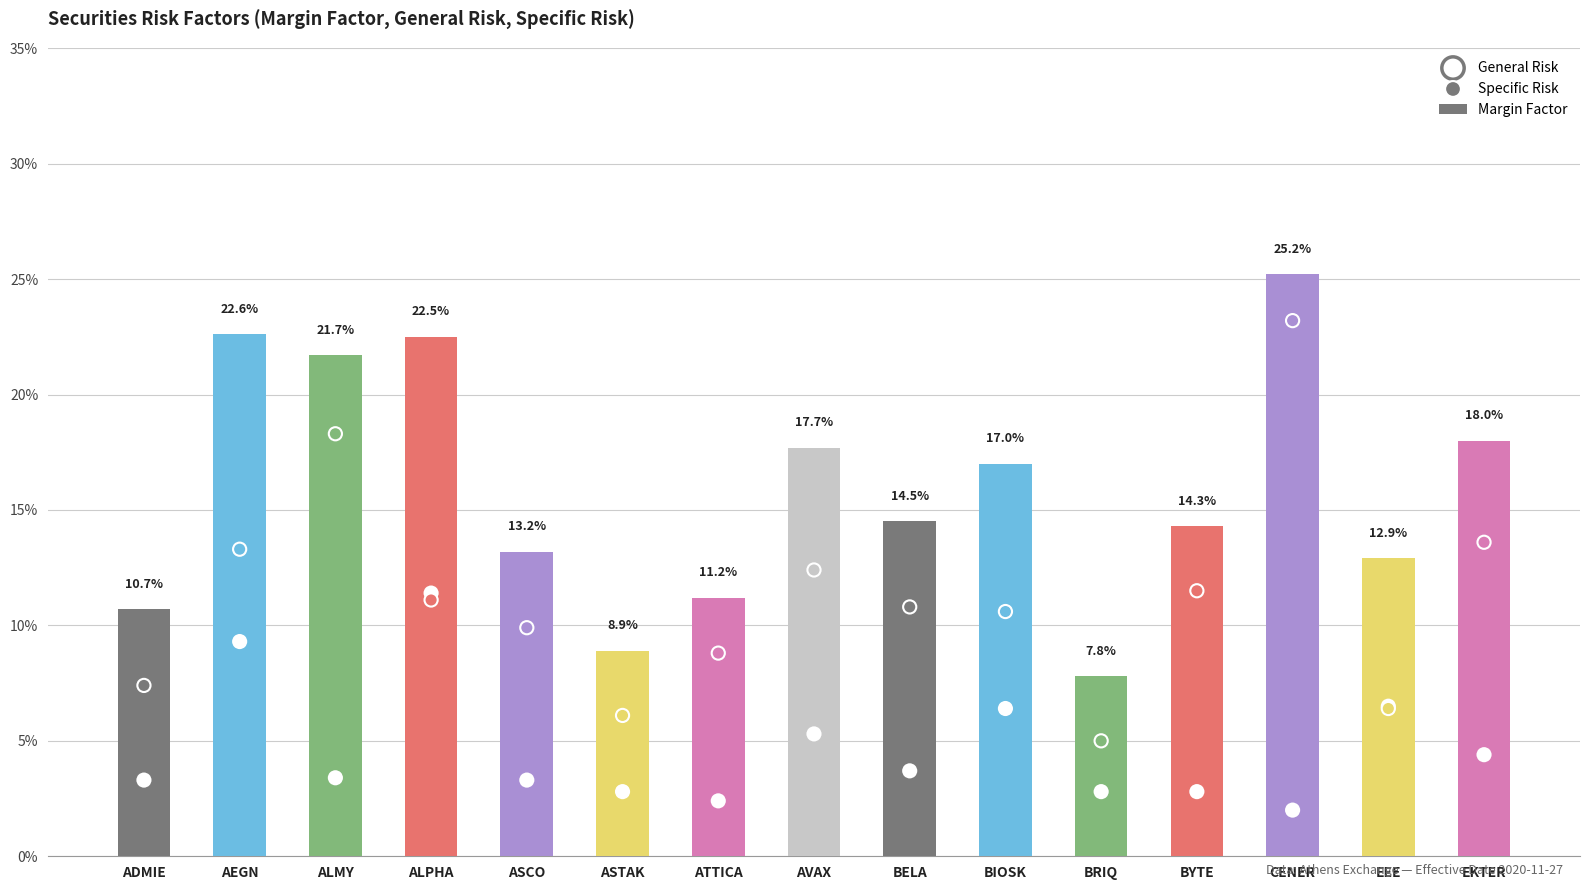

At how many categories does at least one series exceed 0?

15